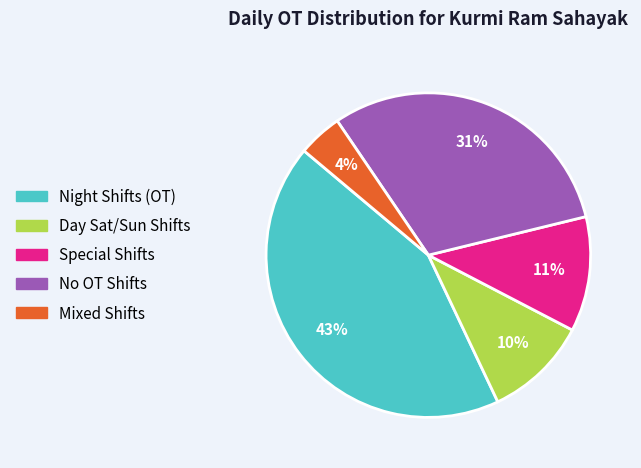

Does any single category account for the majority?

No